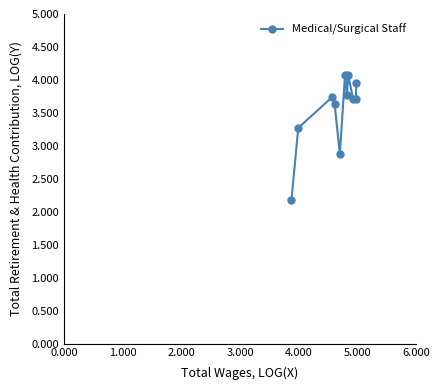

What is the greatest value displayed?

4.1